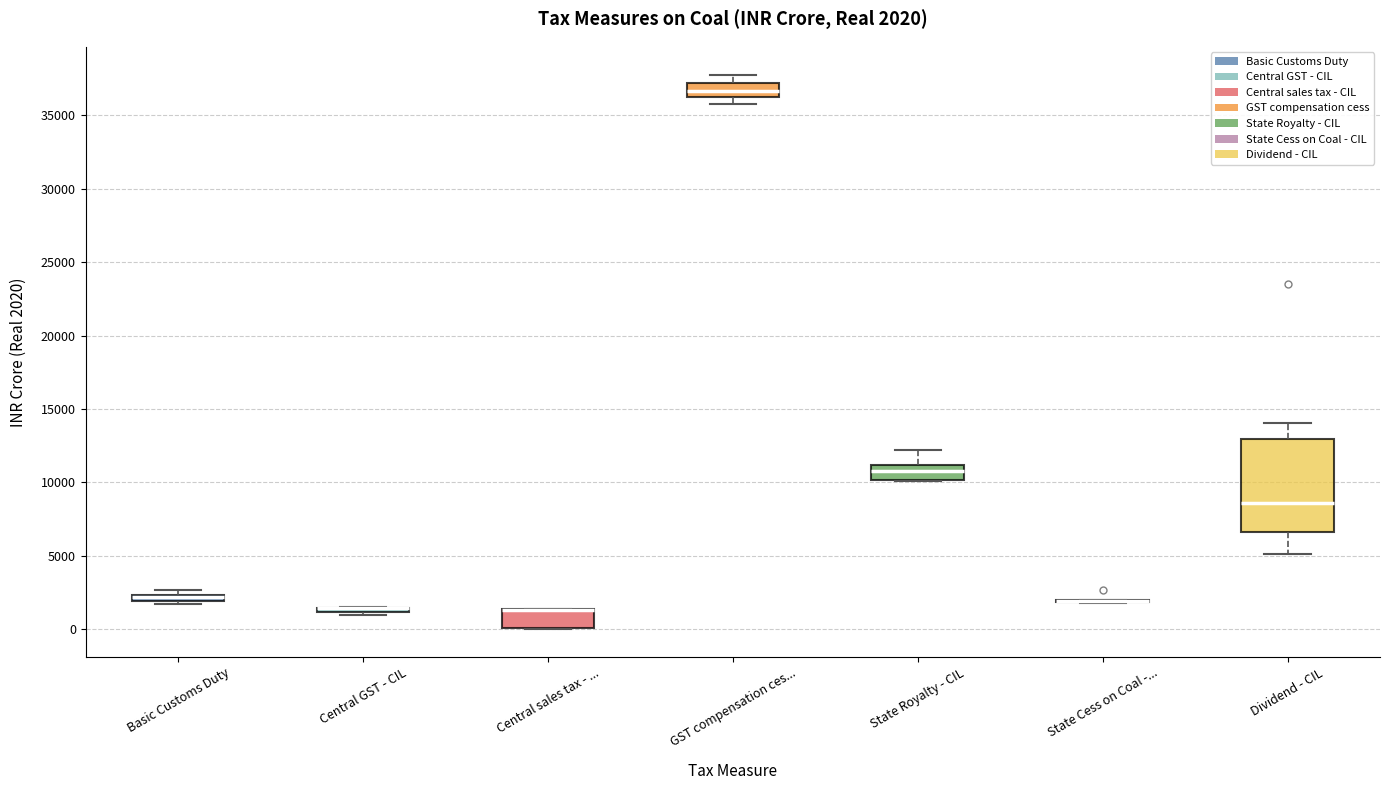

Which box is the tallest, from its lower edge to its upper edge?

Dividend - CIL